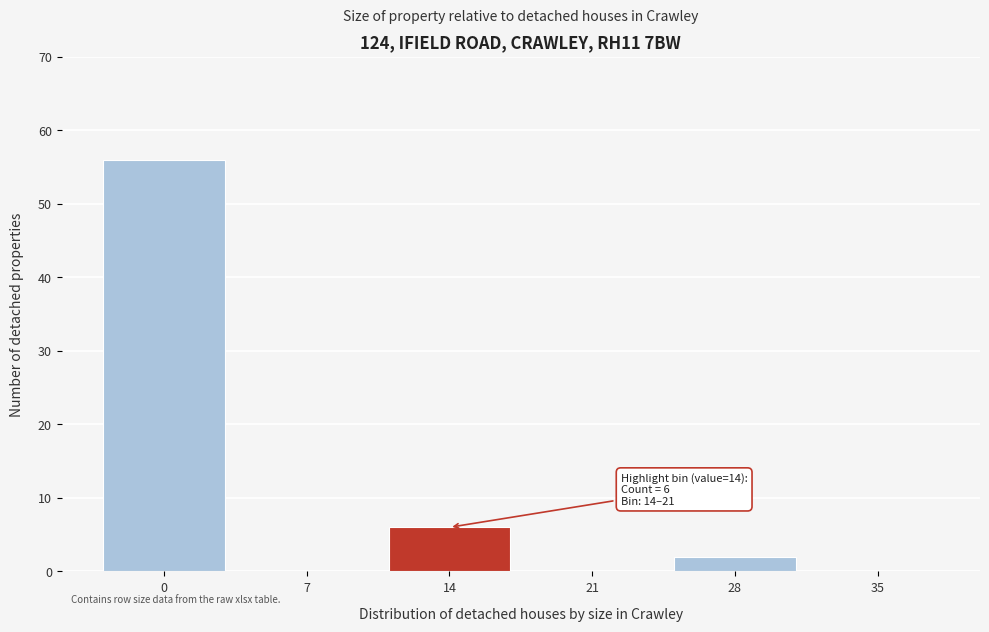

Reading left to right, transcribe all the data shown in this chart.

0=56	7=0	14=6	21=0	28=2	35=0